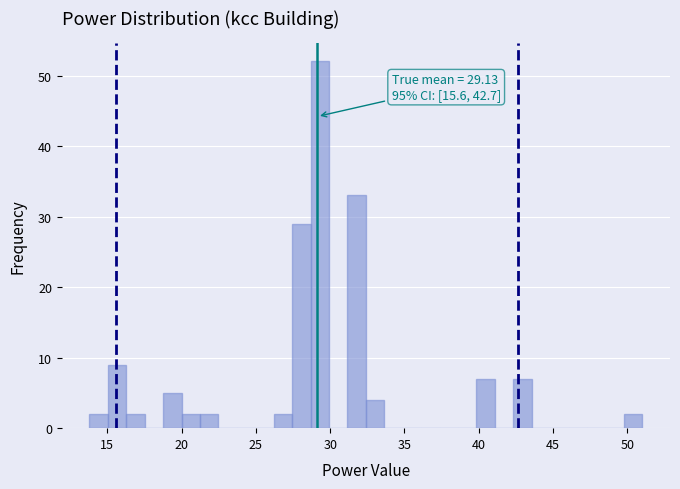

Read against the x-axis, roughly where is the centre of the tallest bar?

29.5